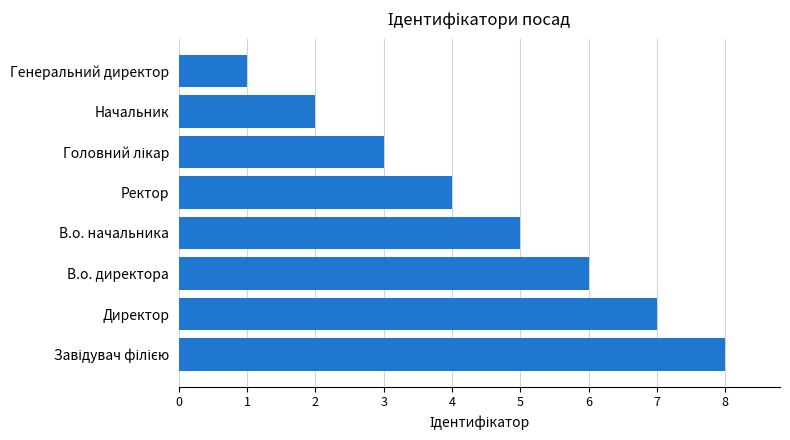

The chart shows a value of 6 at Ректор. True or false?

False